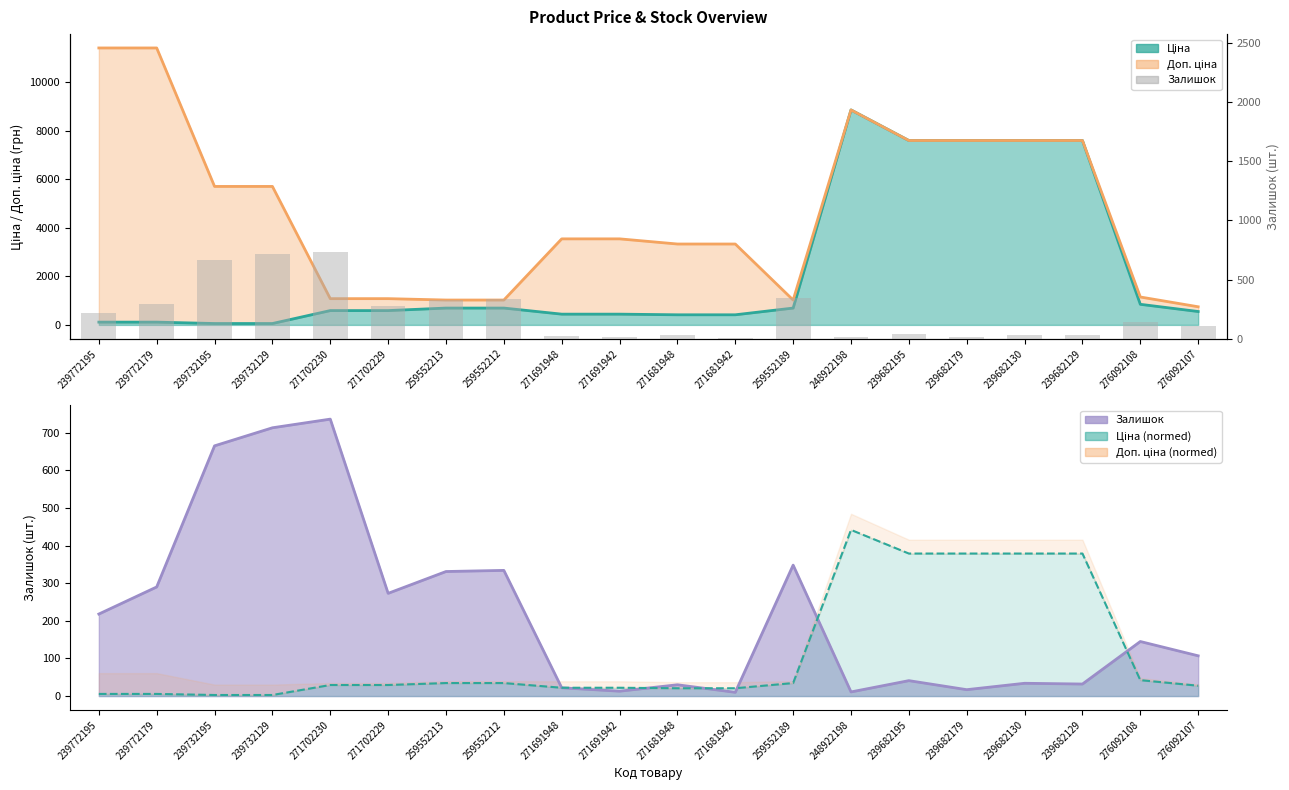

What is the label of the 8th bar from the right?

259552189